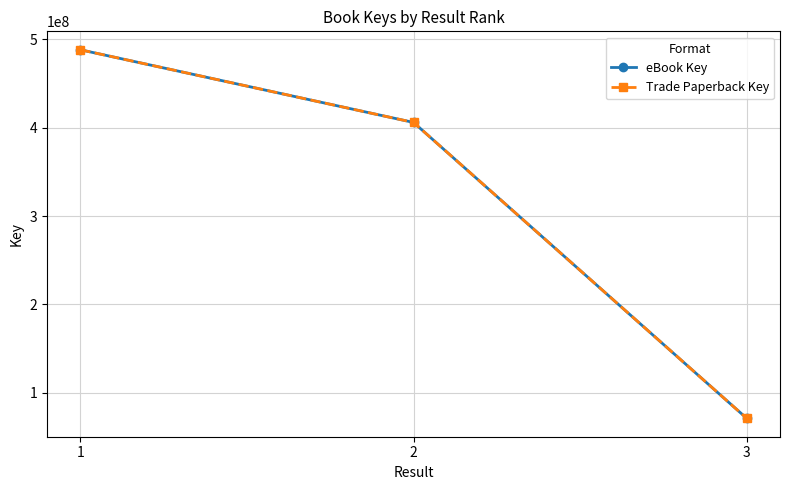

Does the chart have visible grid lines?

Yes